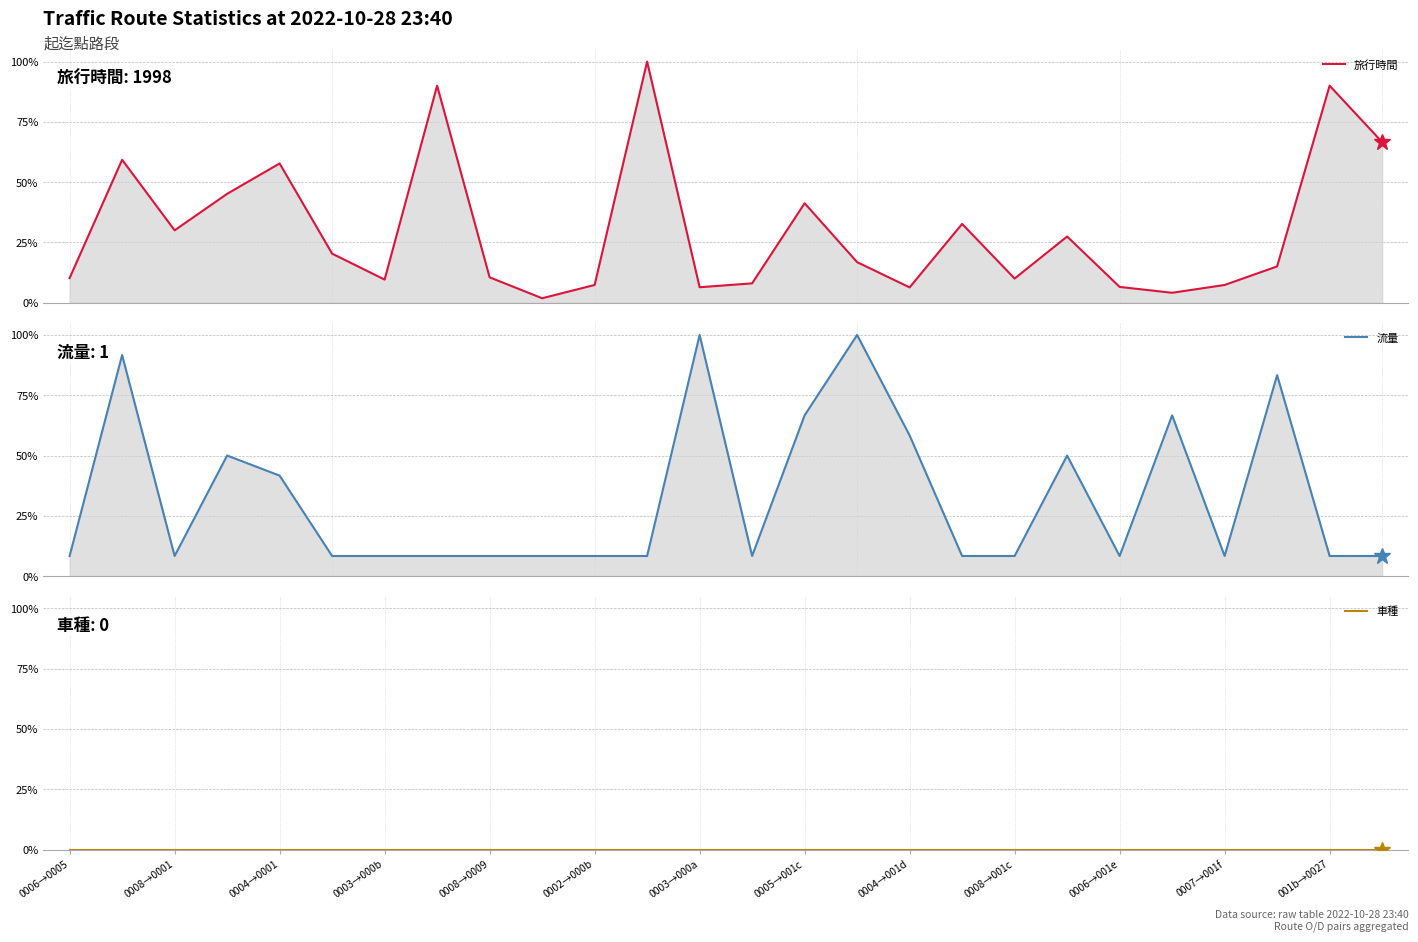

Where do 旅行時間 and 流量 first cross each other?

0006→0005 and 0008→0001